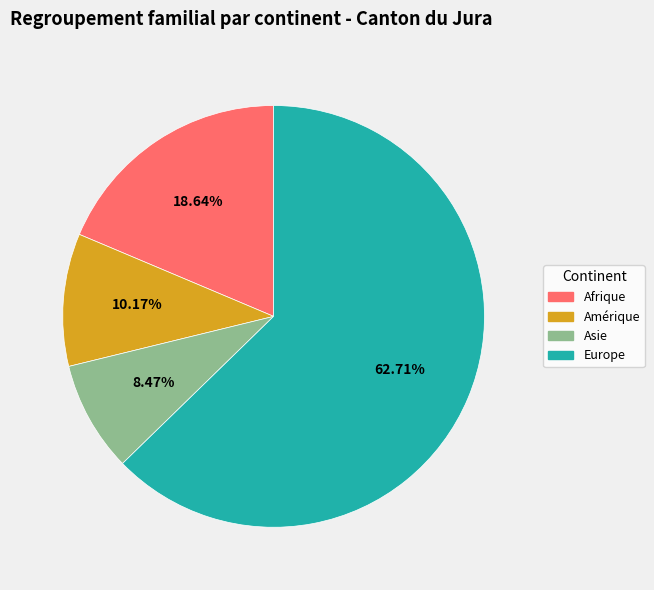

To the nearest percent, what portion does Afrique represent?

19%